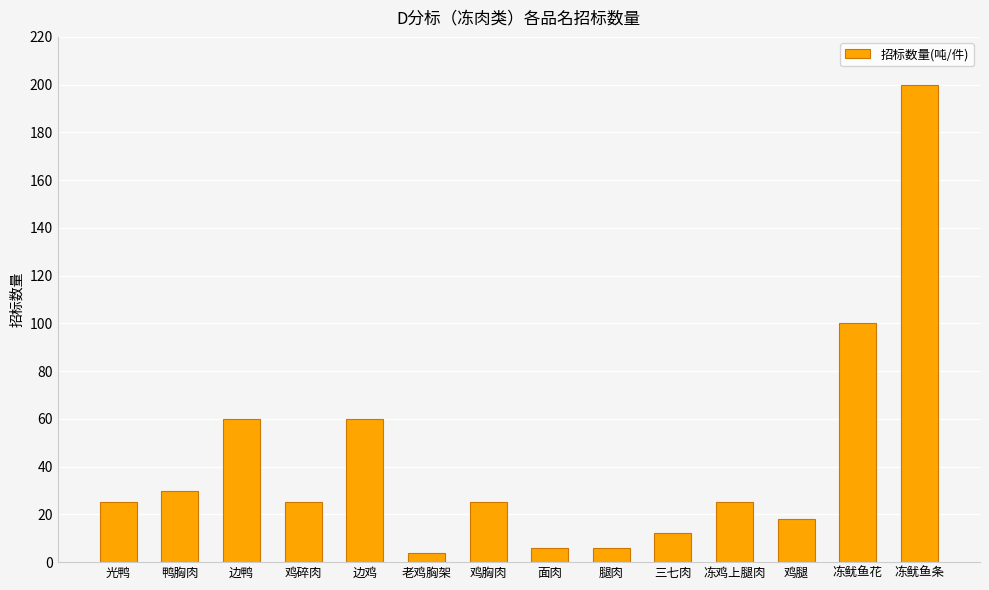

At which label is the value closest to 102?

冻鱿鱼花